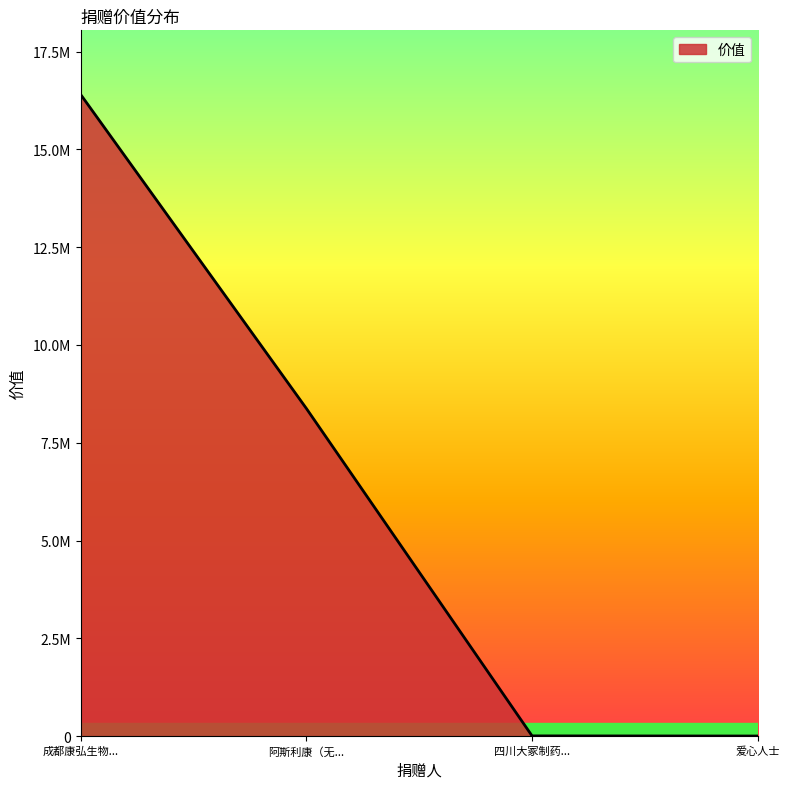

Does the chart have visible grid lines?

No